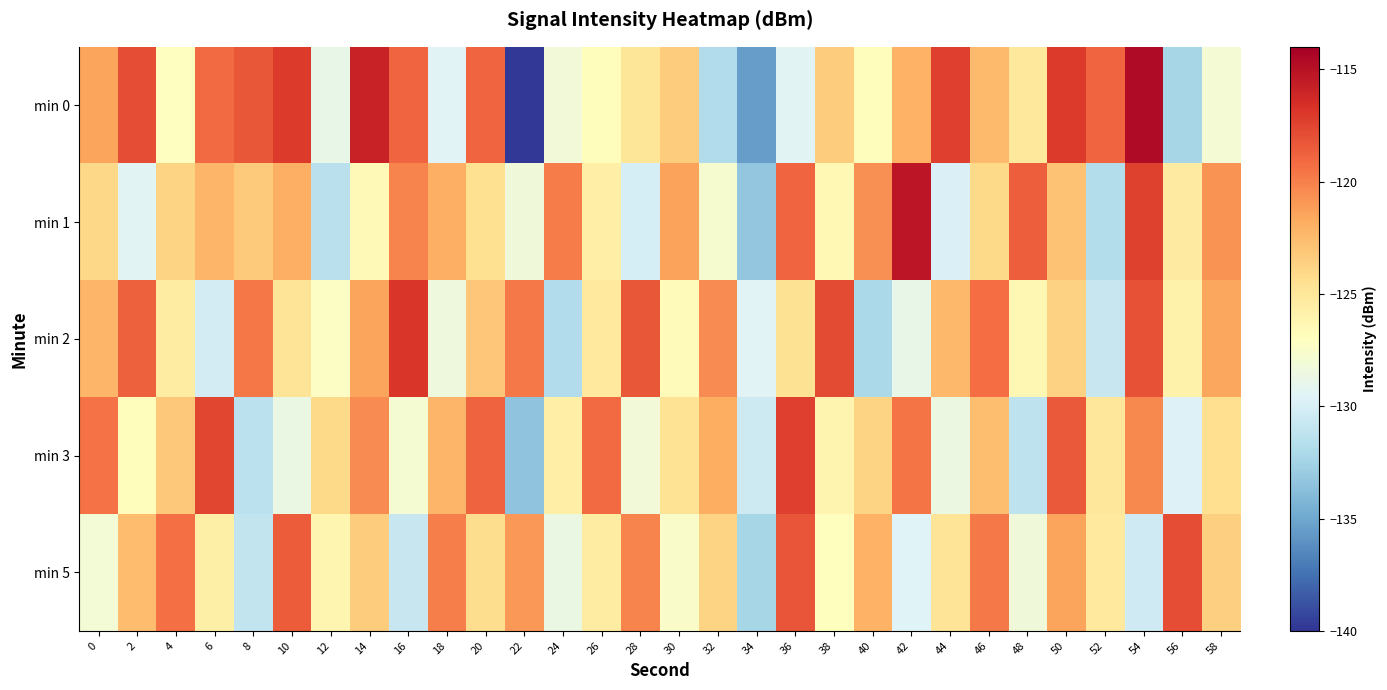

Between 38 and 58, which is larger?

38